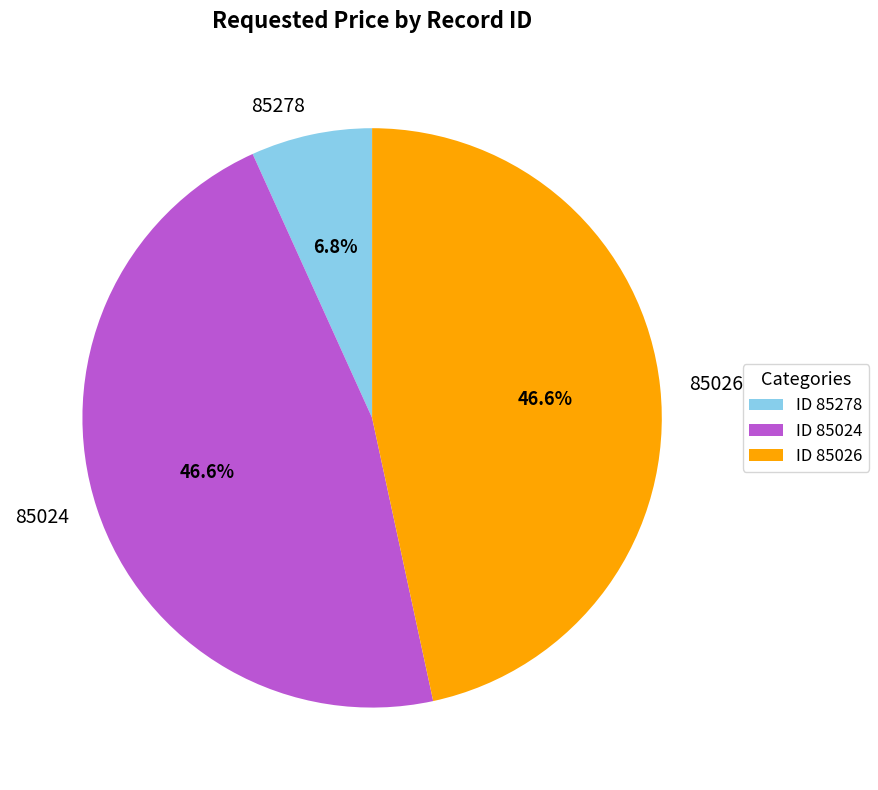

Which has a higher value, 85278 or 85024?

85024